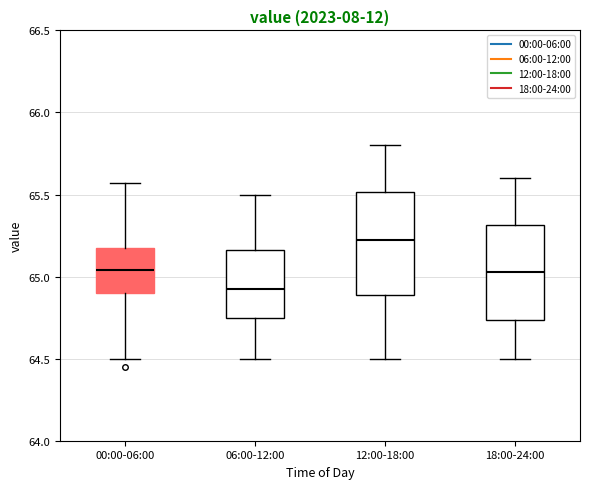

Which box has the lowest median line?

06:00-12:00